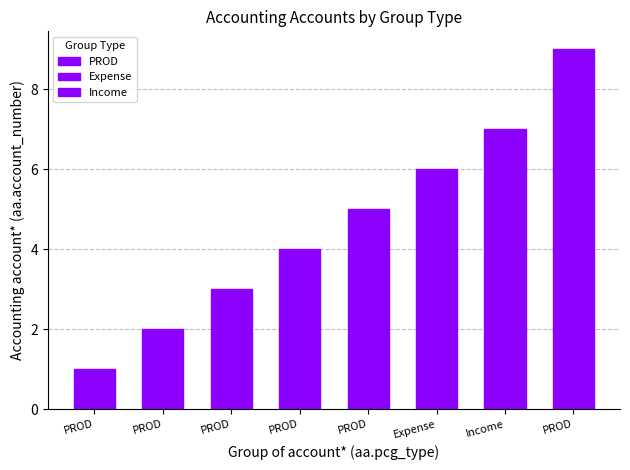

Does the chart contain stacked bars?

No